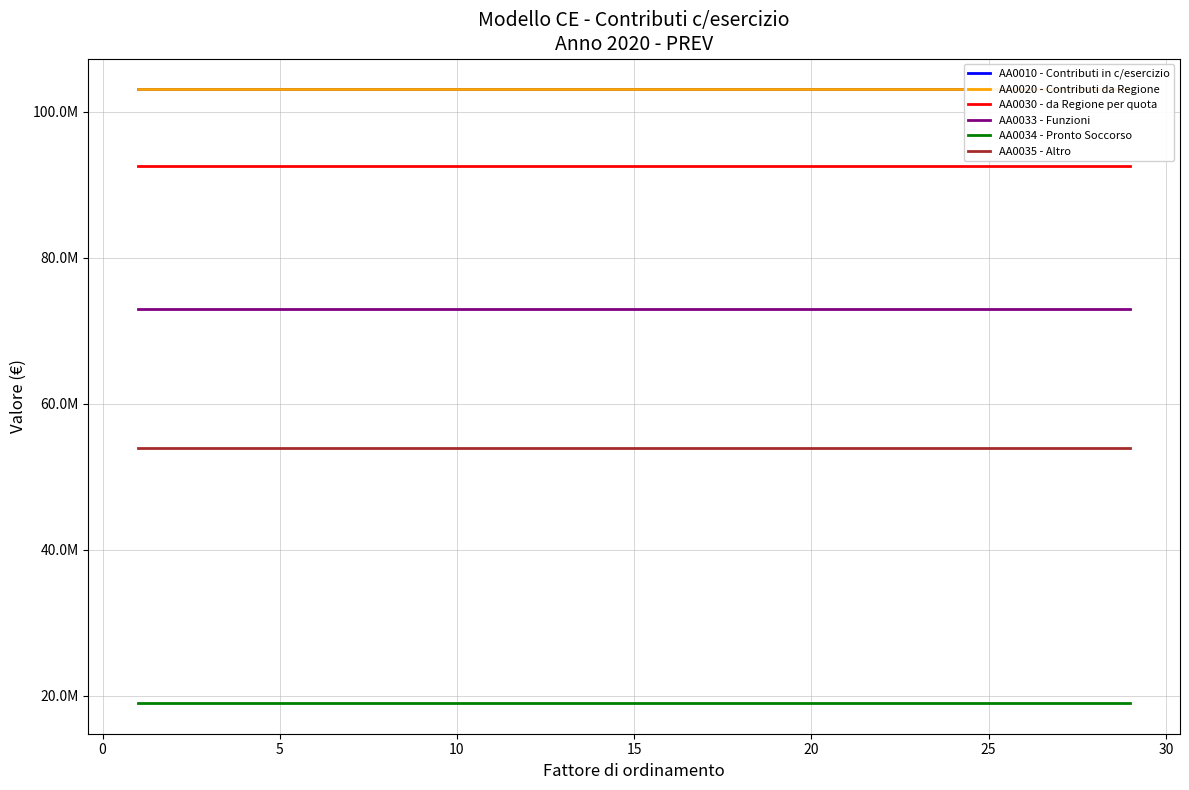

Which series changed the most between 15 and 10?

AA0010 - Contributi in c/esercizio